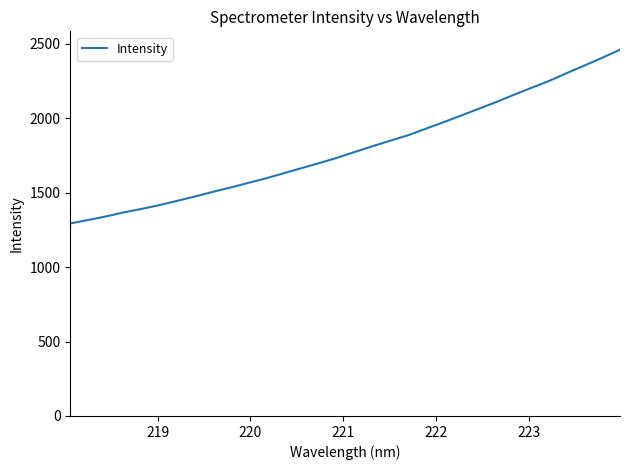

What is the difference between the maximum and minimum values?

1167.0